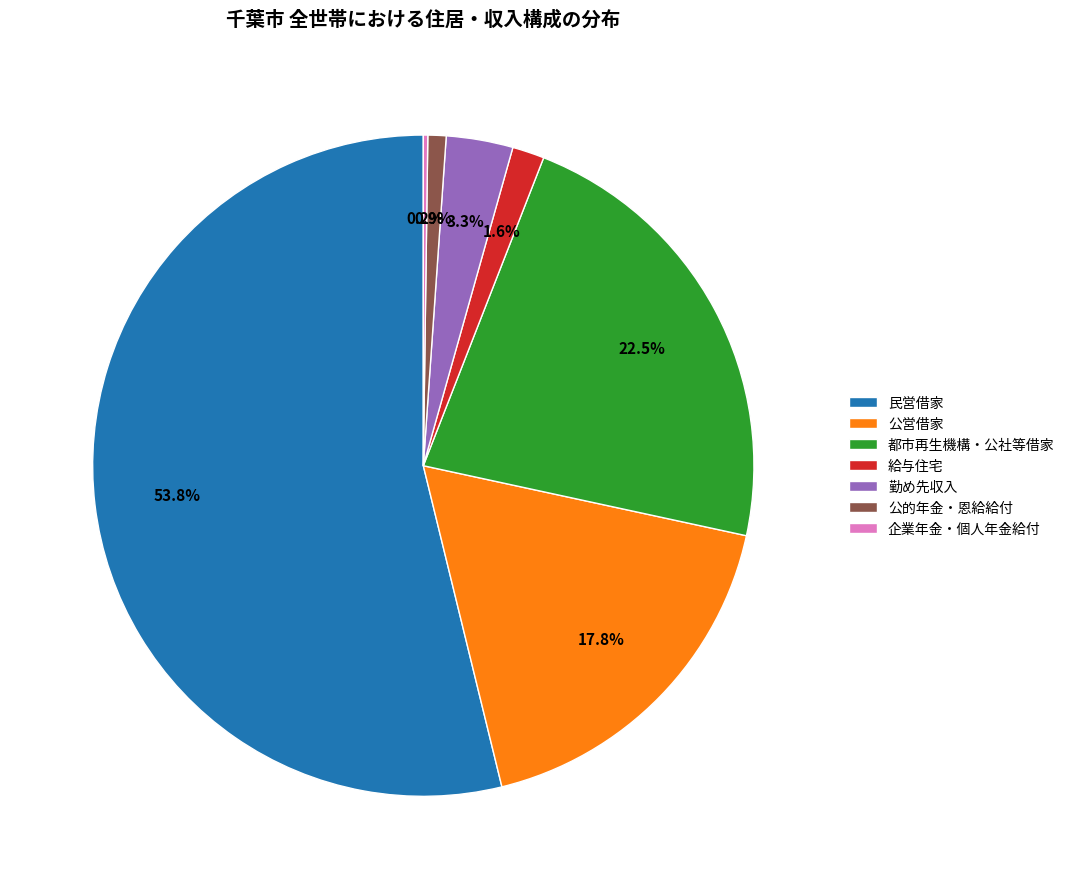

Which has a higher value, 給与住宅 or 公営借家?

公営借家